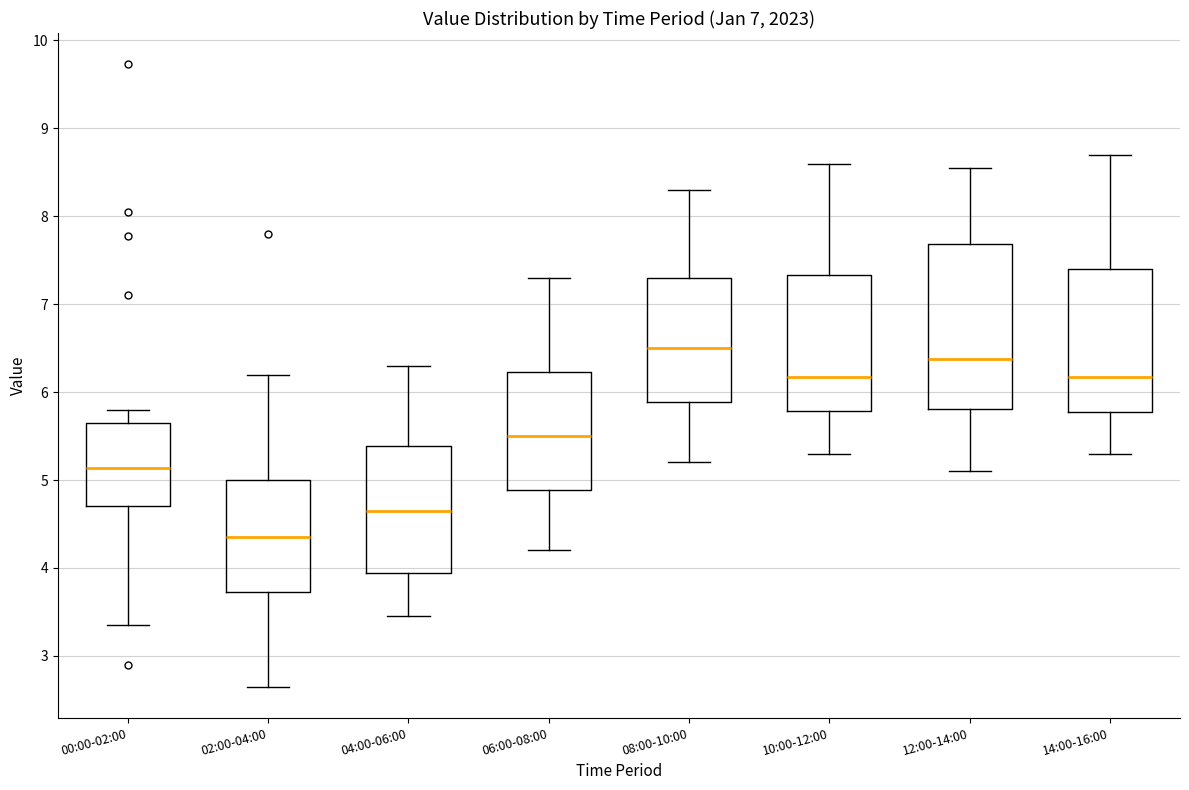

Which box has the lowest median line?

02:00-04:00